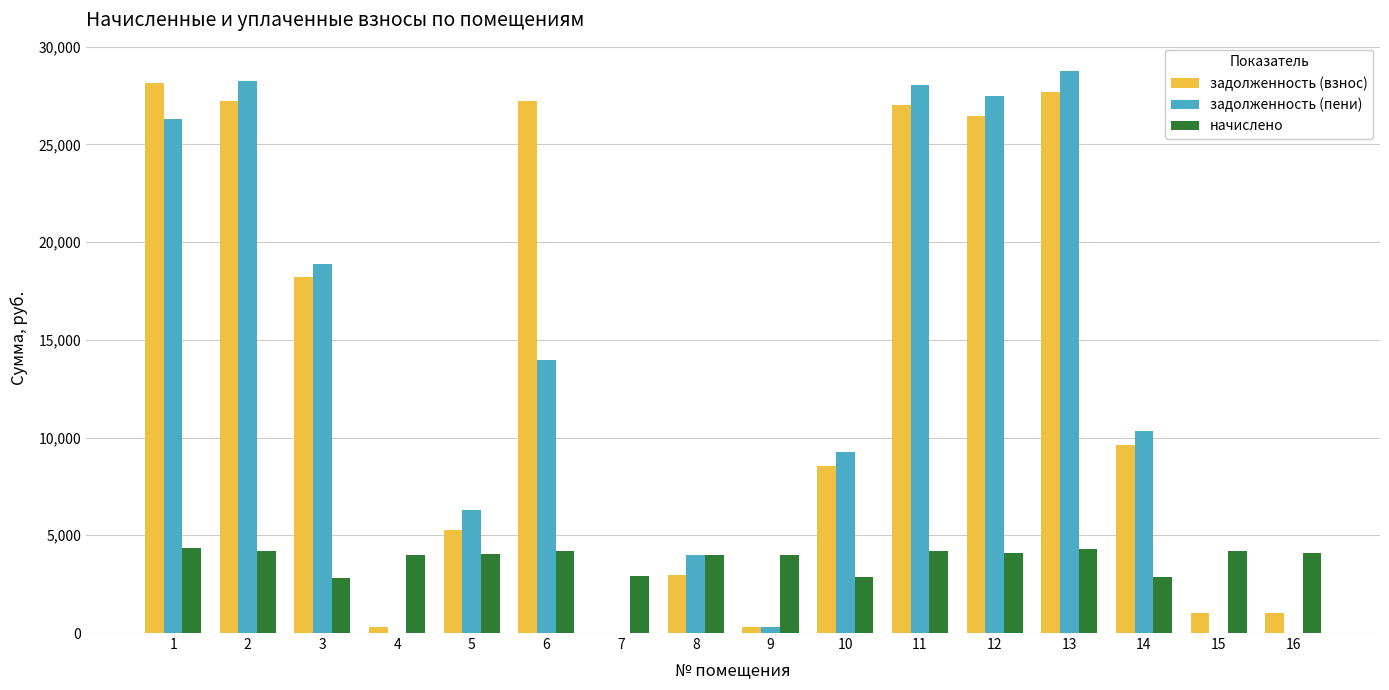

The value of задолженность (взнос) at 9 is 332.8. True or false?

True